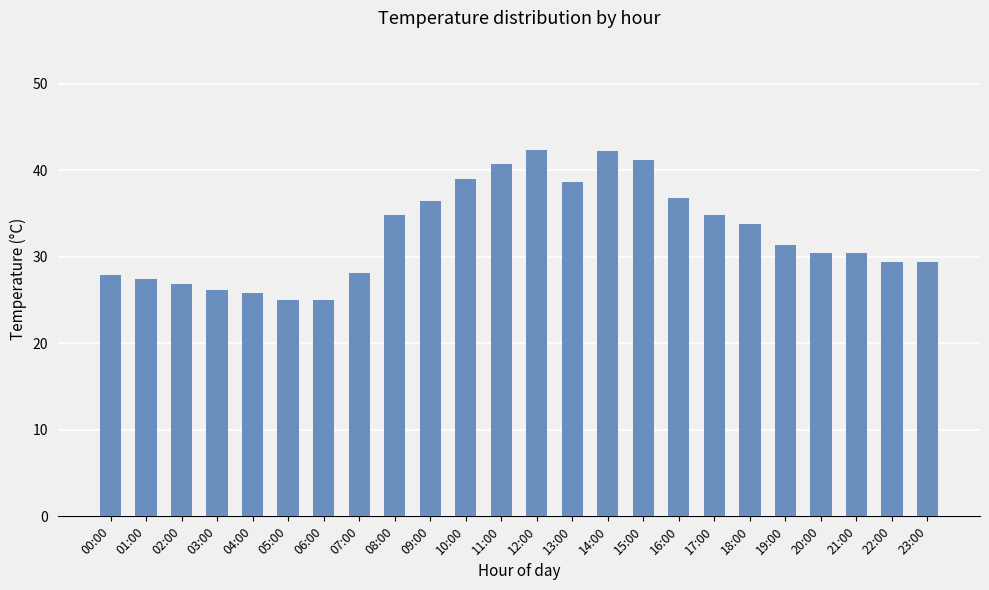

The chart shows a value of 15.3 at 22:00. True or false?

False